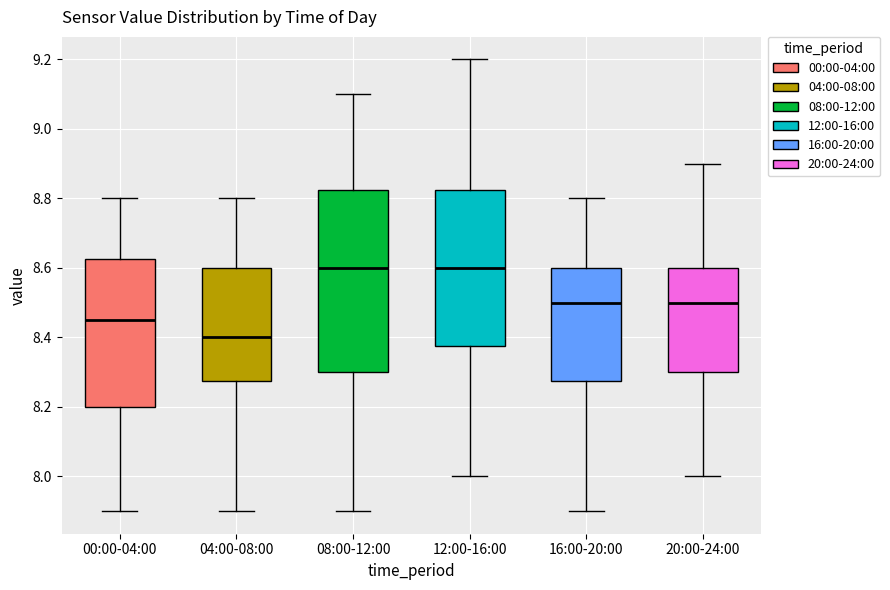

Reading left to right, transcribe this box plot: for each box, give where its median line is, the range the box spans, and where its two whiskers end, as read against the y-axis. The values are not printed on the chart, so give them approximately, as read against the axis.

00:00-04:00: median 8.46, box 8.20 to 8.62, whiskers 7.90 to 8.80
04:00-08:00: median 8.40, box 8.28 to 8.60, whiskers 7.90 to 8.80
08:00-12:00: median 8.60, box 8.30 to 8.82, whiskers 7.90 to 9.10
12:00-16:00: median 8.60, box 8.38 to 8.82, whiskers 8.00 to 9.20
16:00-20:00: median 8.50, box 8.28 to 8.60, whiskers 7.90 to 8.80
20:00-24:00: median 8.50, box 8.30 to 8.60, whiskers 8.00 to 8.90